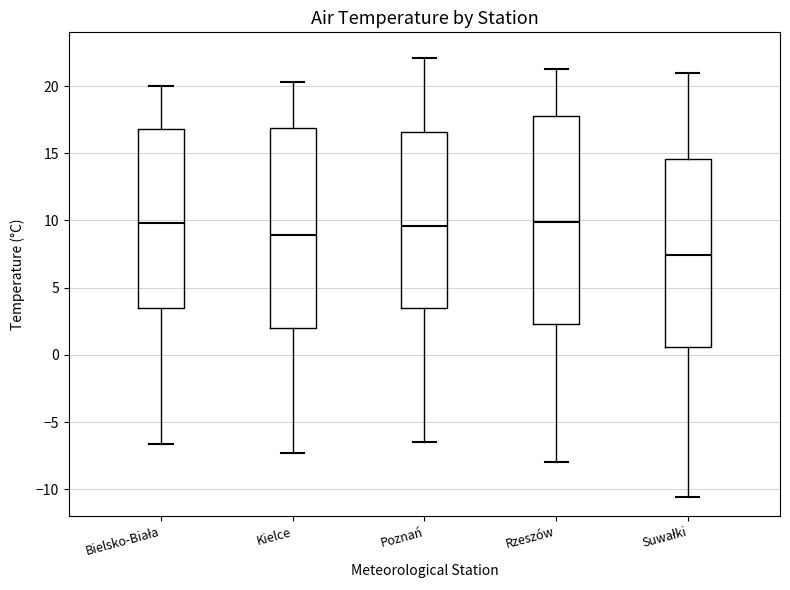

Comparing the boxes themselves (not the whiskers), which one is the tallest?

Rzeszów